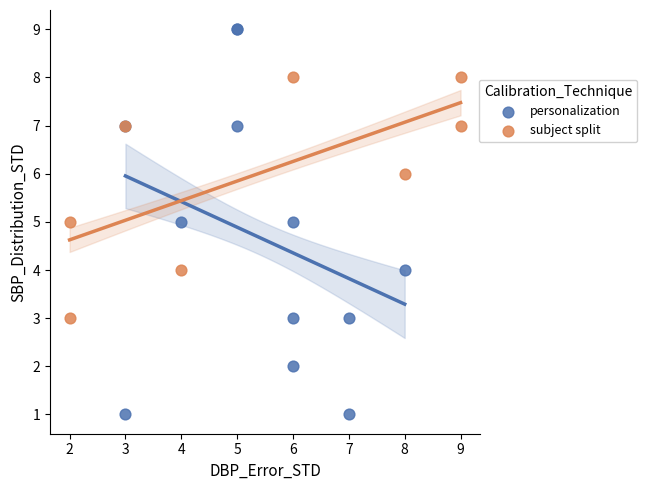

Which series has the widest spread of Y values?

personalization